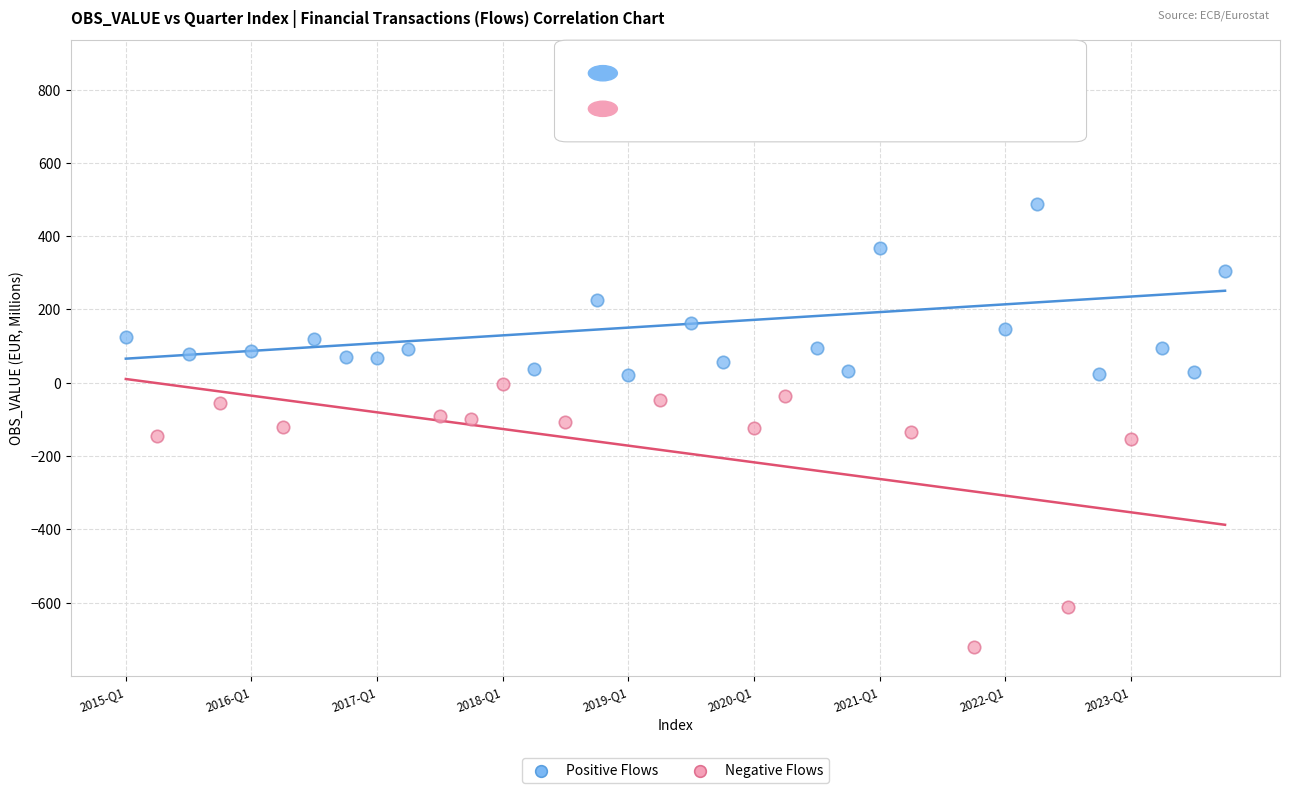

What are all the series names shown in the legend?

Positive Flows, Negative Flows